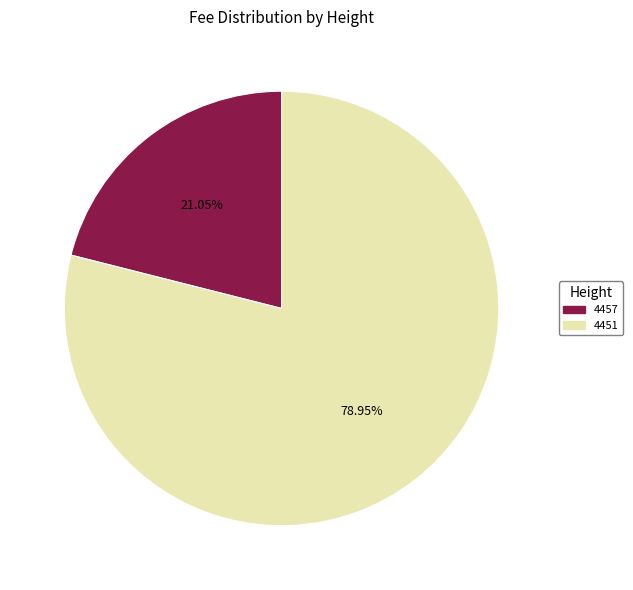

To the nearest percent, what is the combined percentage of 4451 and 4457?

100%